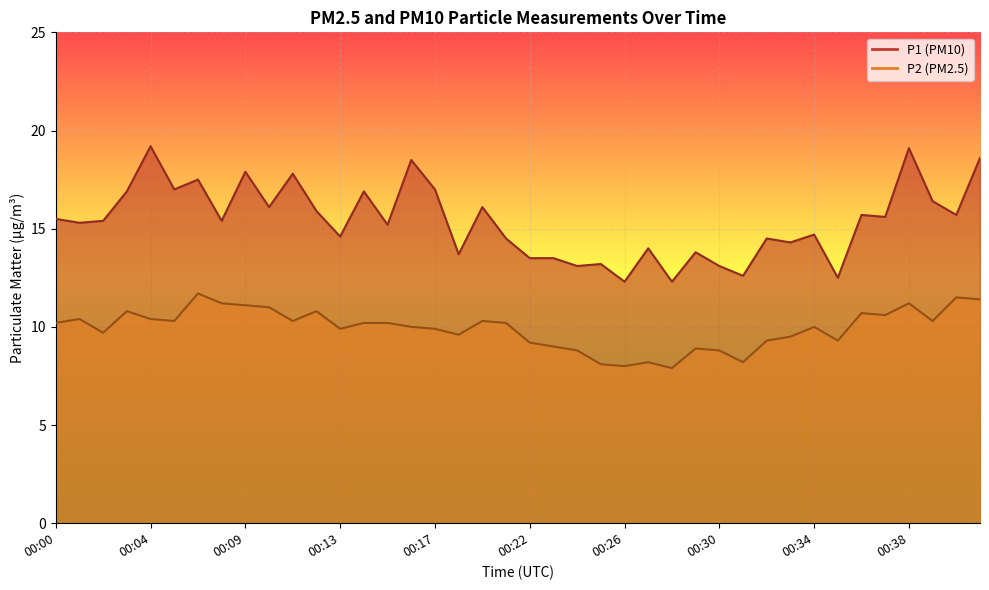

Is it true that P1 equals 17.8 at 00:11?

True